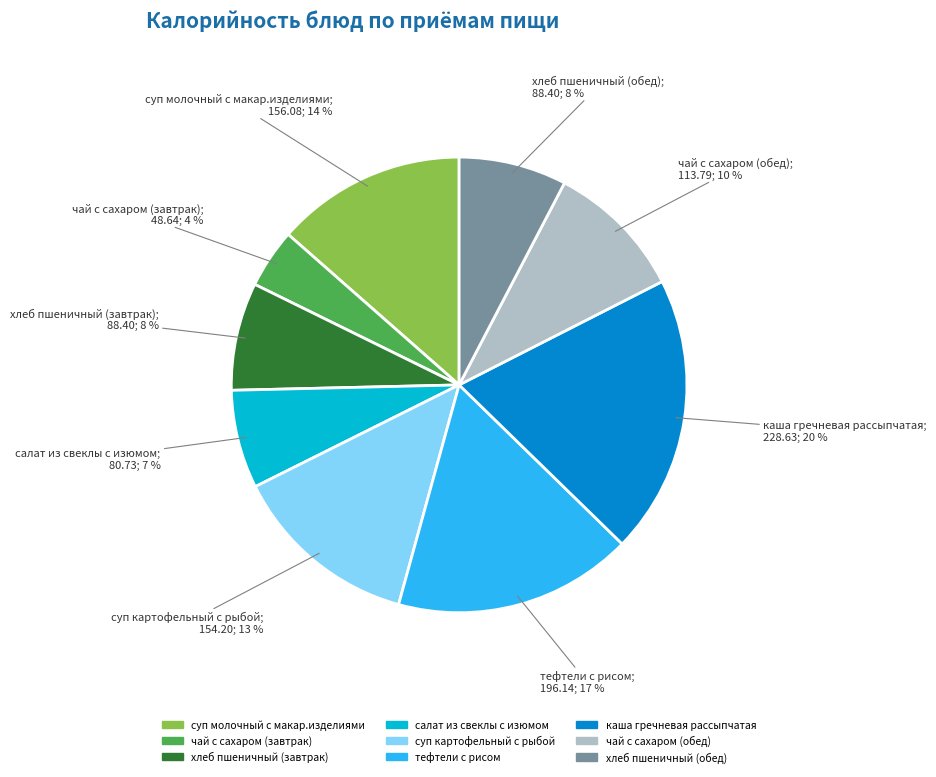

Is каша гречневая рассыпчатая the majority of the pie?

No